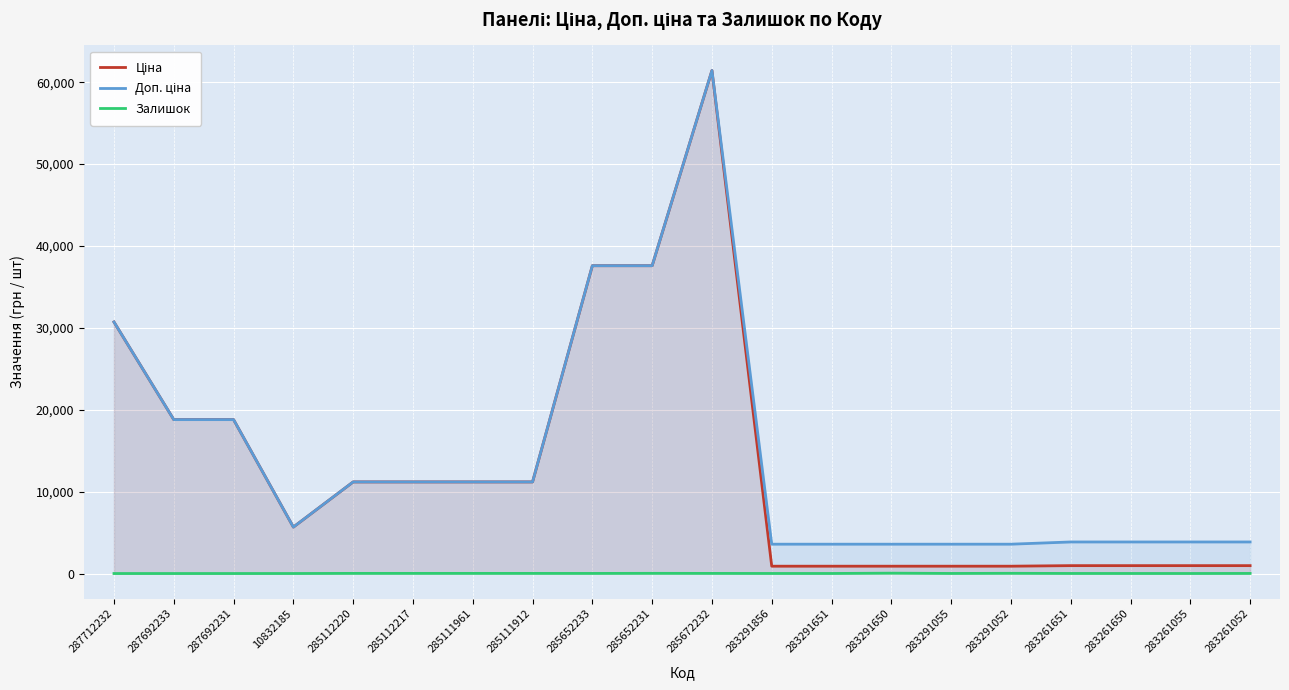

Which series changed the most between 283291650 and 283261052?

Доп. ціна